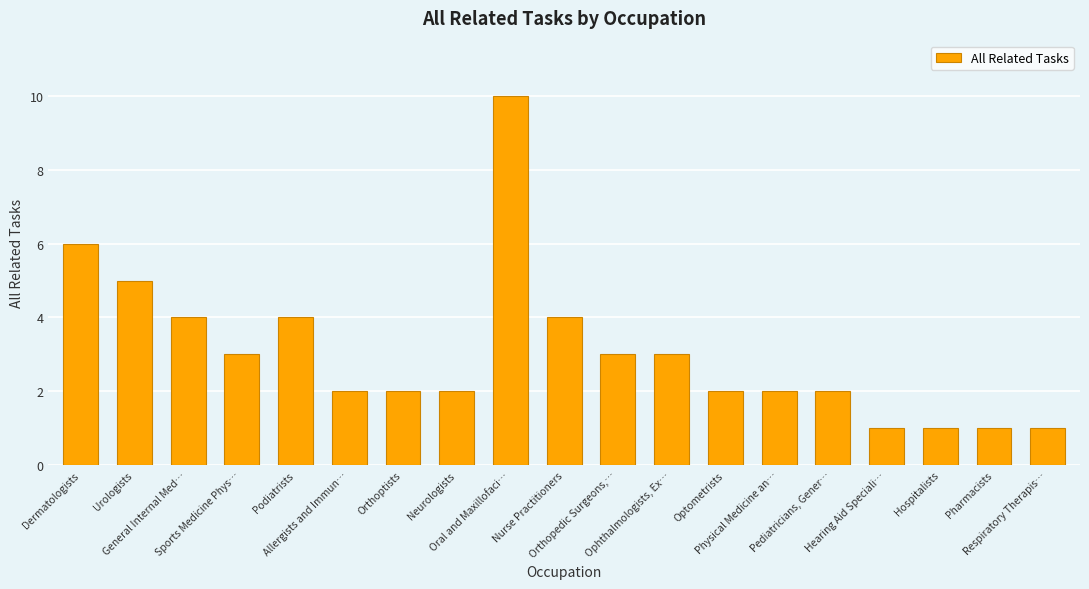

The chart shows a value of 3 at Orthopedic Surgeons,…. True or false?

True